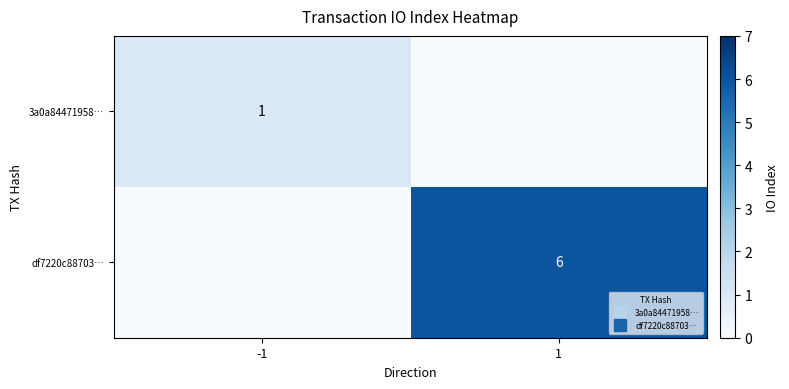

List the labels in order of 3a0a84471958… value, smallest first.

1, -1